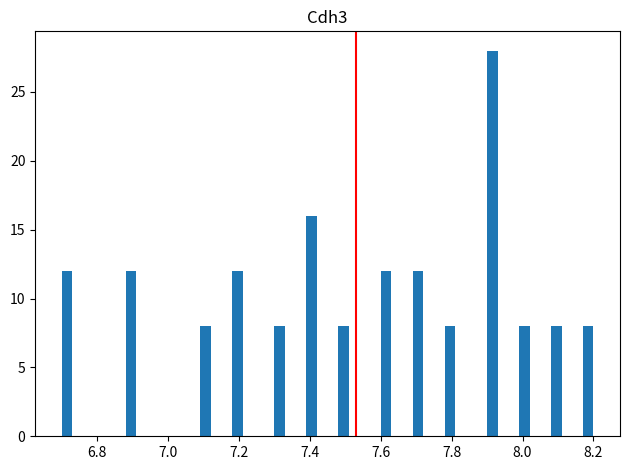

Around what value on the x-axis is the tallest bar? Give the approximate position of its centre, as read against the axis.

7.92